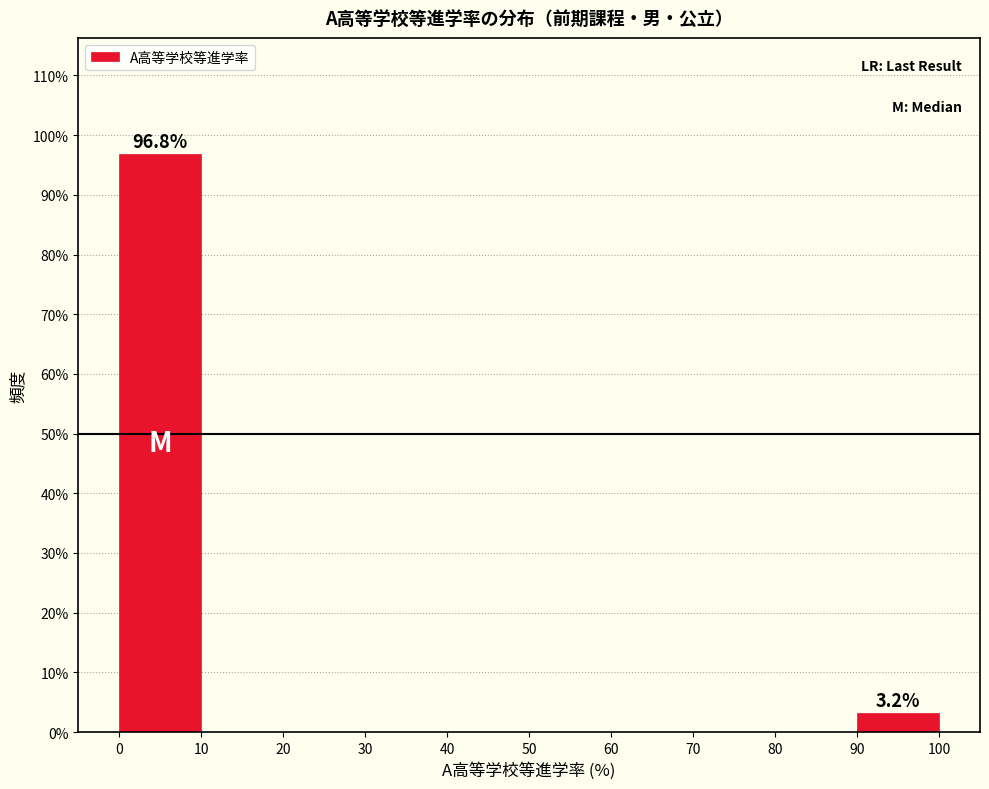

Over which range of the x-axis is the bar tallest?

0 to 10